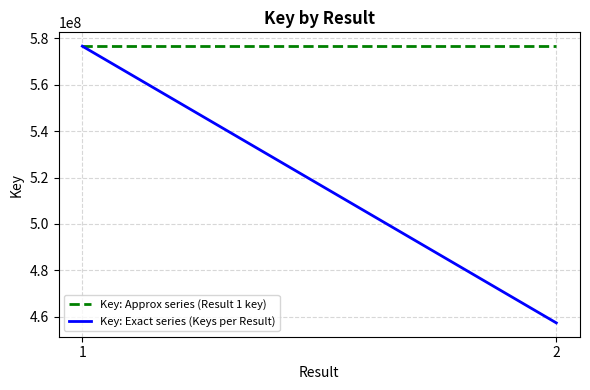

What is the sum of the Key: Exact series (Keys per Result) values at 1 and 2?

1033993262